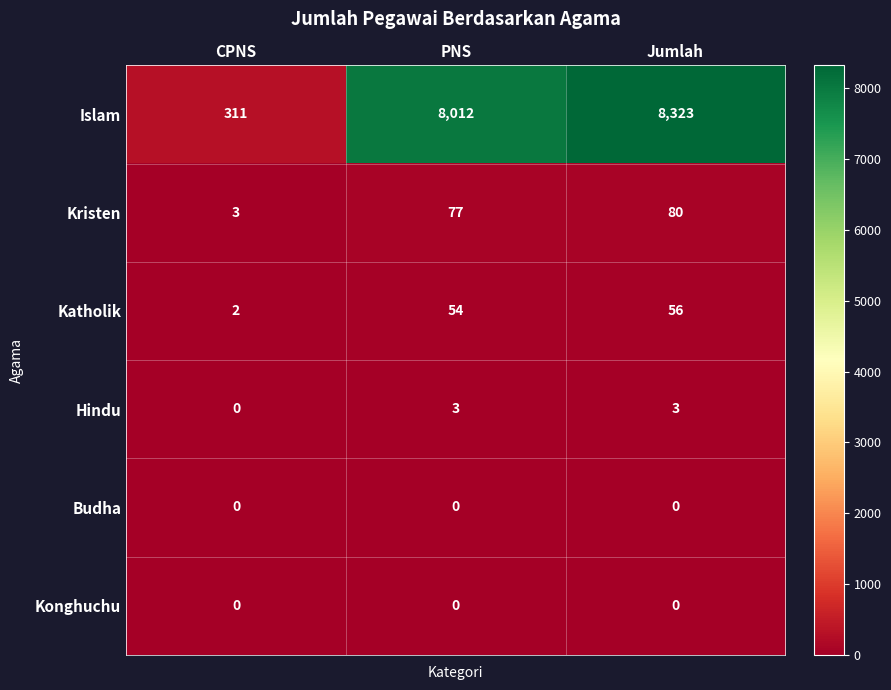

At which category does the chart reach its peak across all series?

Jumlah